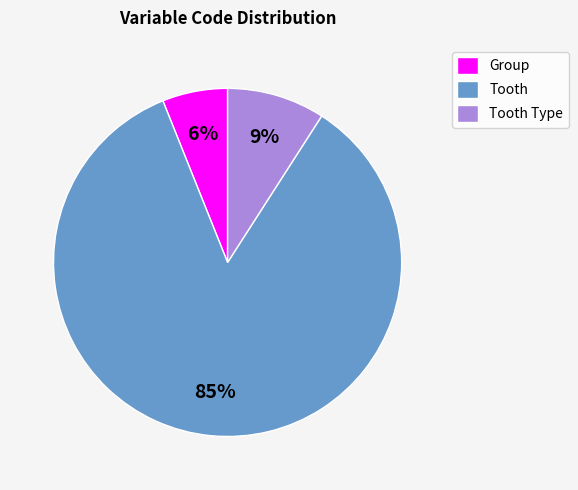

Which has a higher value, Tooth Type or Group?

Tooth Type